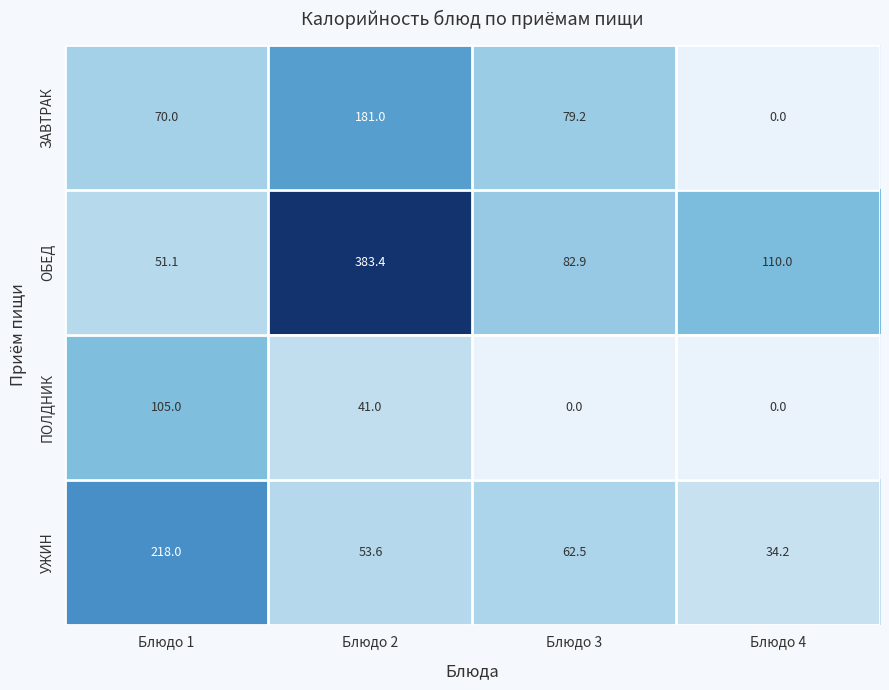

What is the sum of the ПОЛДНИК values at Блюдо 2 and Блюдо 4?

41.0